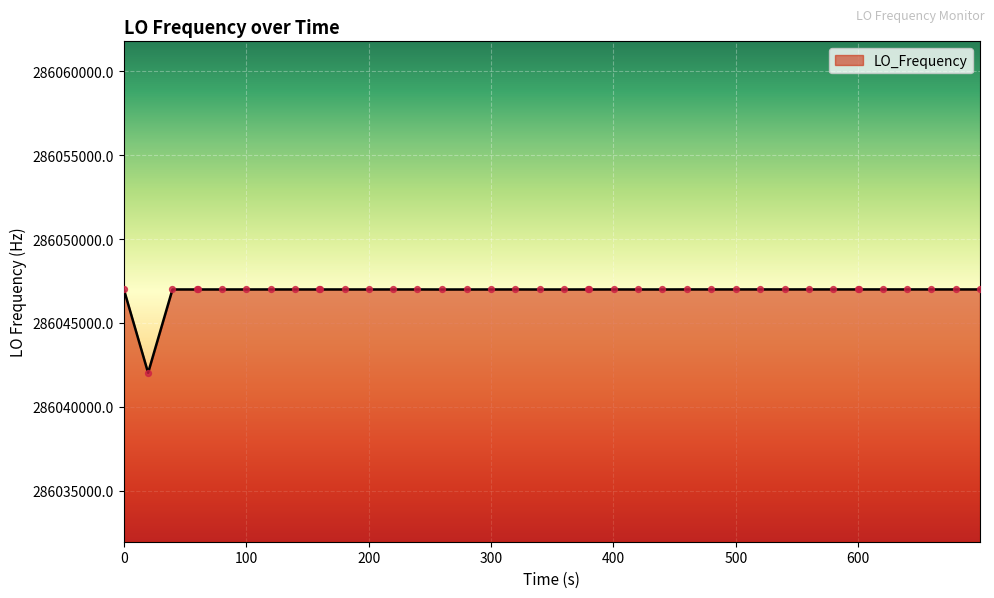

What is the greatest value displayed?

286046999.6